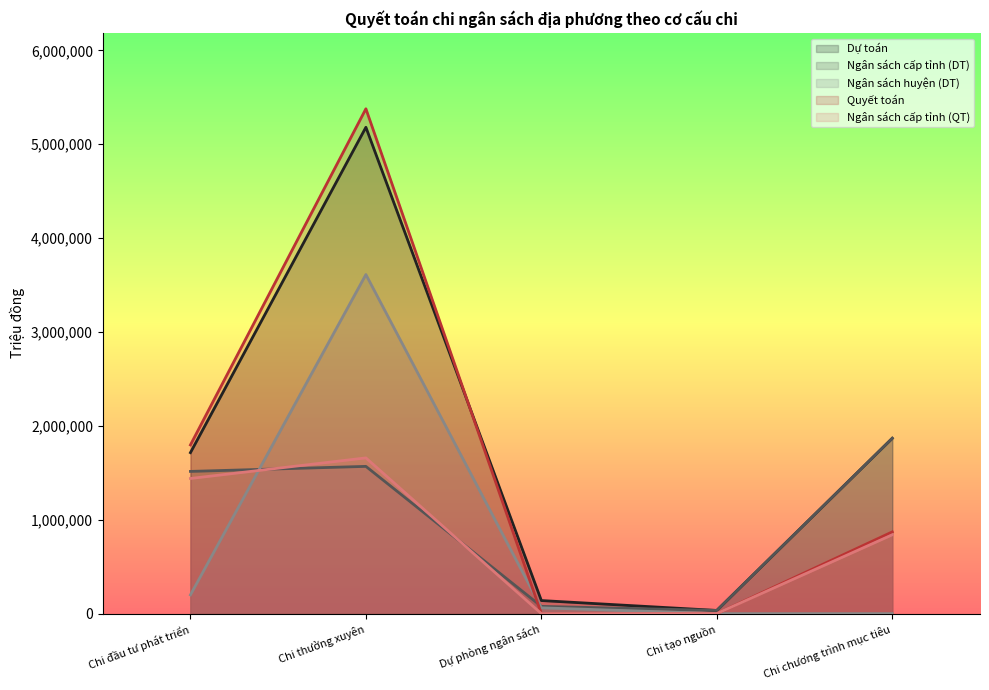

List the labels in order of Quyết toán value, smallest first.

Dự phòng ngân sách, Chi tạo nguồn, Chi chương trình mục tiêu, Chi đầu tư phát triển, Chi thường xuyên